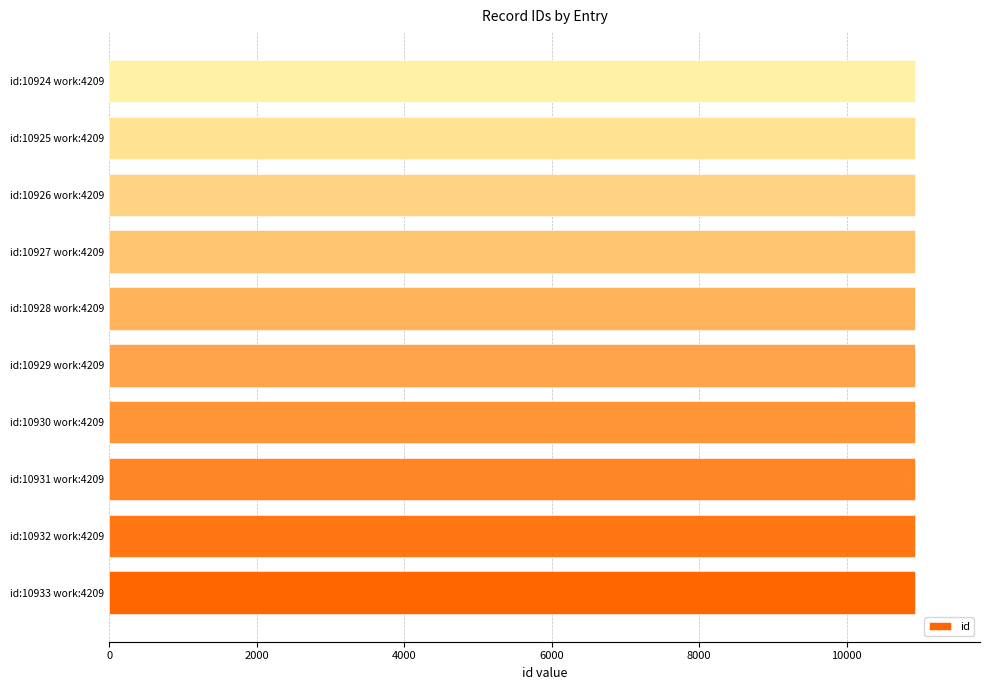

Does the chart contain stacked bars?

No